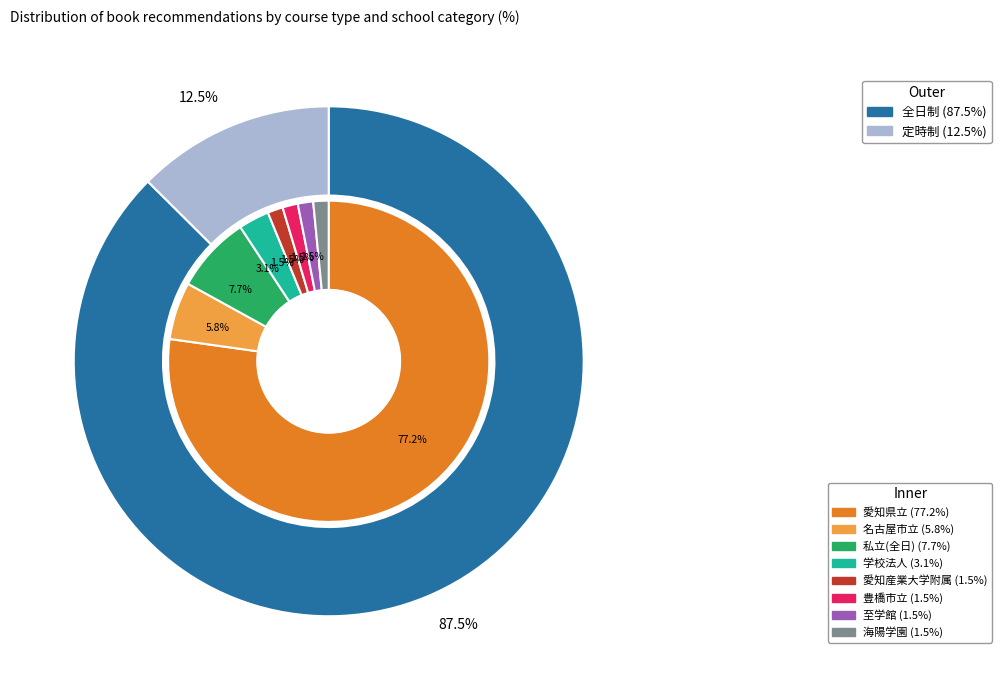

To the nearest percent, what portion does 全日制 represent?

87%